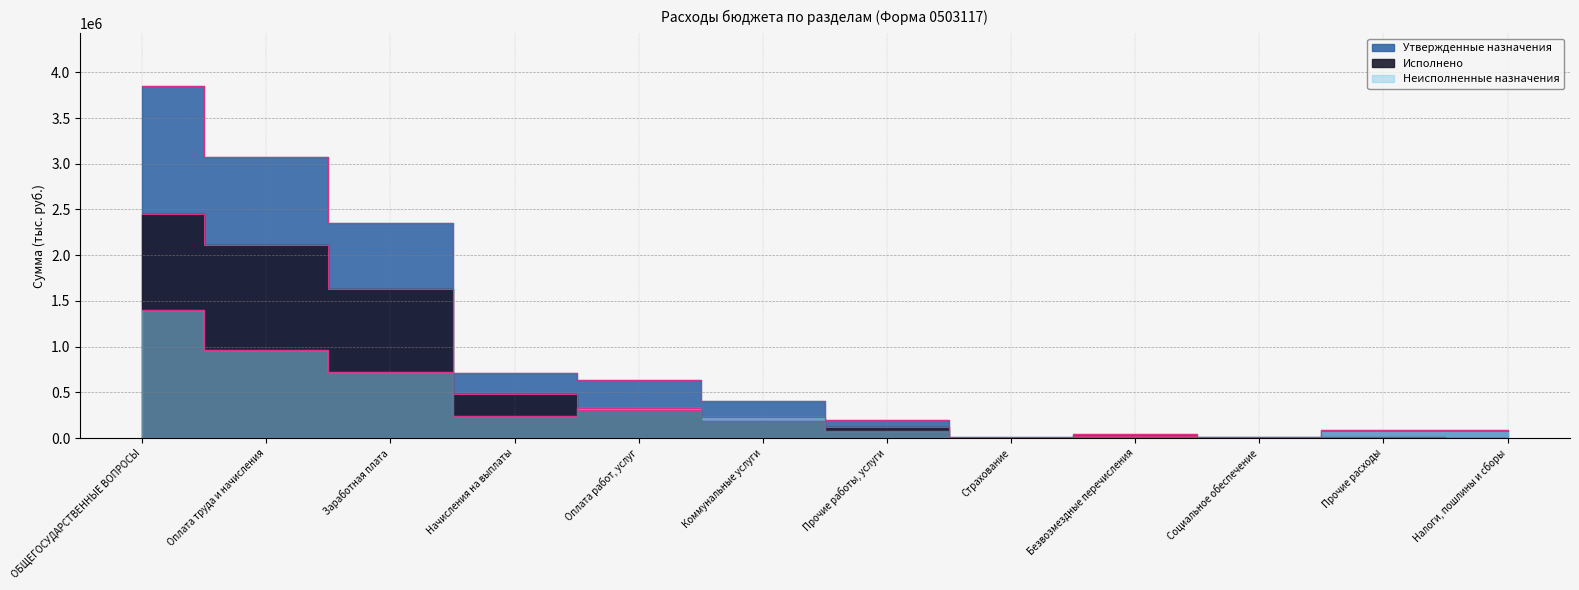

Reading left to right, what are all the values shown in this chart?

Утвержденные назначения: ОБЩЕГОСУДАРСТВЕННЫЕ ВОПРОСЫ=3848850.0	Оплата труда и начисления=3069500.0	Заработная плата=2351813.0	Начисления на выплаты=715587.0	Оплата работ, услуг=634250.0	Коммунальные услуги=407572.0	Прочие работы, услуги=199377.8	Страхование=7200.0	Безвозмездные перечисления=40100.0	Социальное обеспечение=15000.0	Прочие расходы=89900.0	Налоги, пошлины и сборы=83900.0
Исполнено: ОБЩЕГОСУДАРСТВЕННЫЕ ВОПРОСЫ=2450813.4	Оплата труда и начисления=2106972.5	Заработная плата=1627960.7	Начисления на выплаты=476911.8	Оплата работ, услуг=305151.3	Коммунальные услуги=181749.7	Прочие работы, услуги=118759.8	Страхование=4641.8	Безвозмездные перечисления=26728.0	Социальное обеспечение=4461.6	Прочие расходы=7500.0	Налоги, пошлины и сборы=2500.0
Неисполненные назначения: ОБЩЕГОСУДАРСТВЕННЫЕ ВОПРОСЫ=1398036.6	Оплата труда и начисления=962527.5	Заработная плата=723852.3	Начисления на выплаты=238675.2	Оплата работ, услуг=329098.7	Коммунальные услуги=225822.3	Прочие работы, услуги=80618.0	Страхование=2558.2	Безвозмездные перечисления=13372.0	Социальное обеспечение=10538.4	Прочие расходы=82400.0	Налоги, пошлины и сборы=81400.0